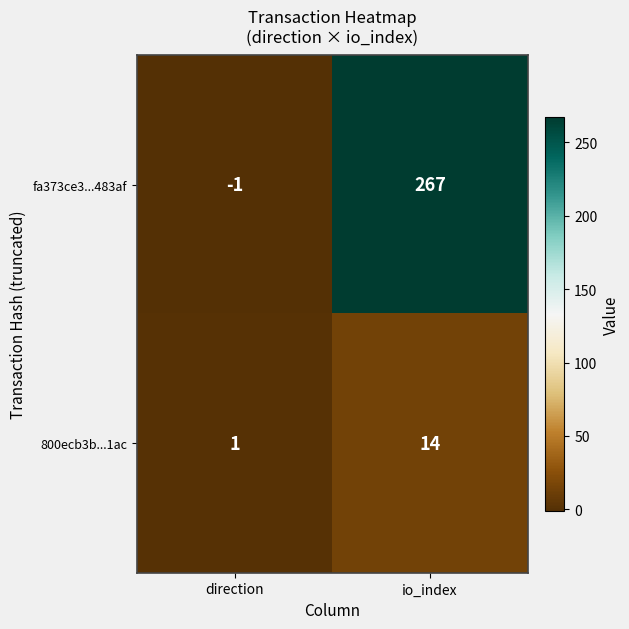

At which category is the sum across all series the highest?

io_index